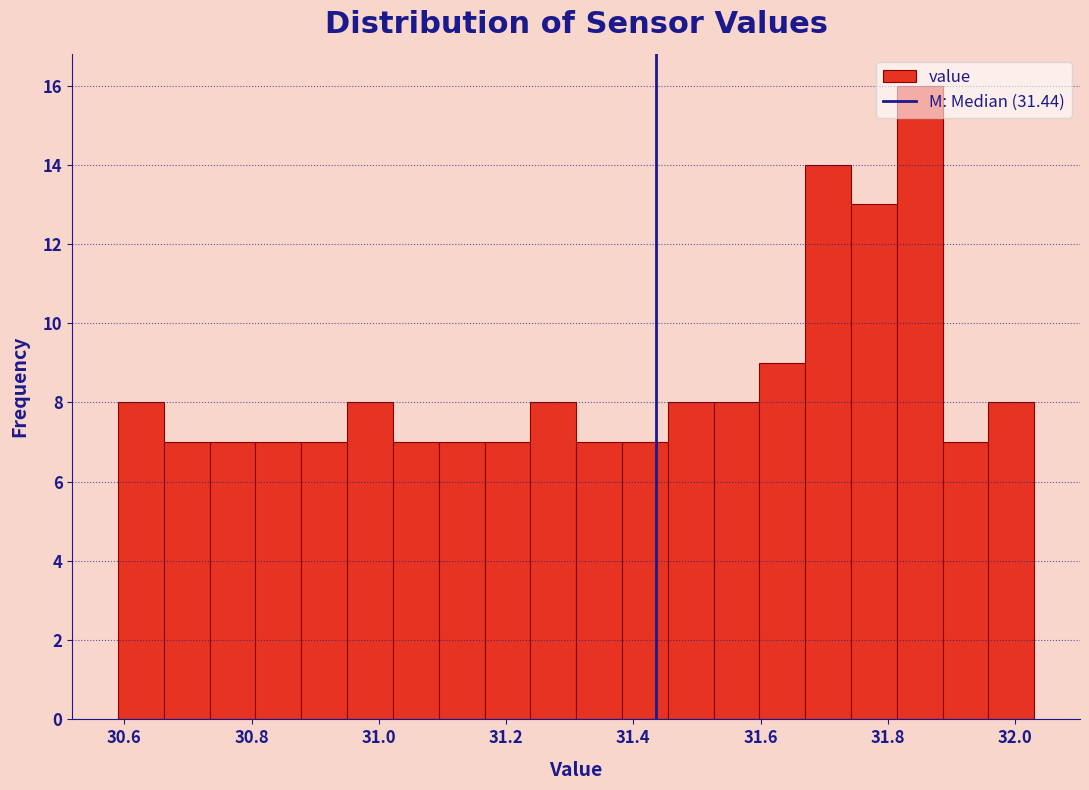

Read against the x-axis, roughly where is the centre of the tallest bar?

31.86